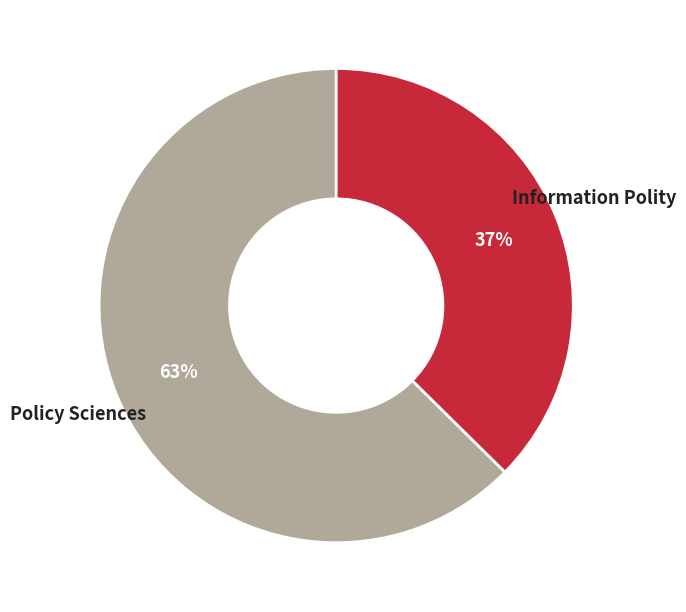

Do Policy Sciences and Information Polity together represent more than half of the pie?

Yes